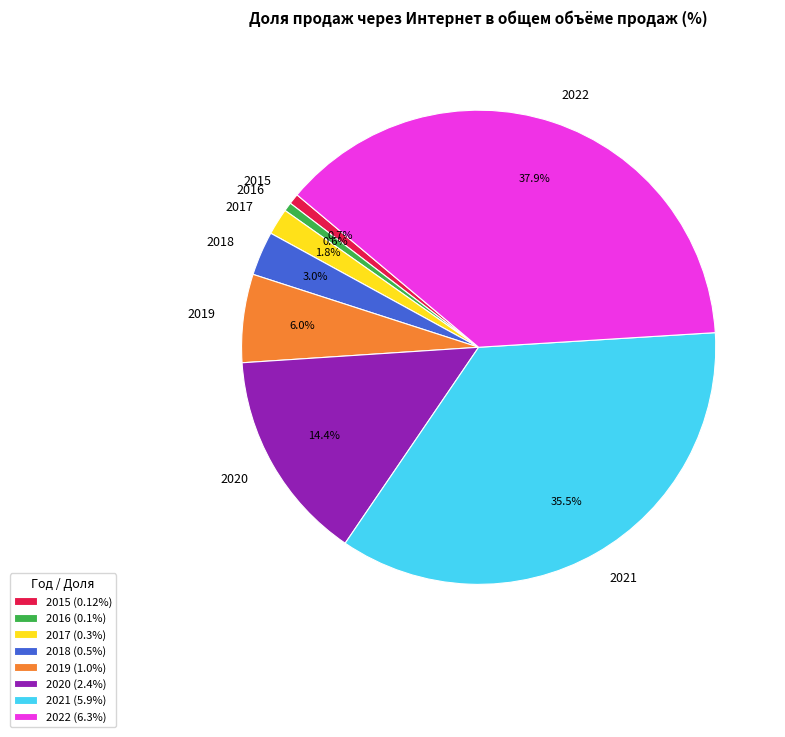

True or false: 2022 accounts for 38% of the total.

True